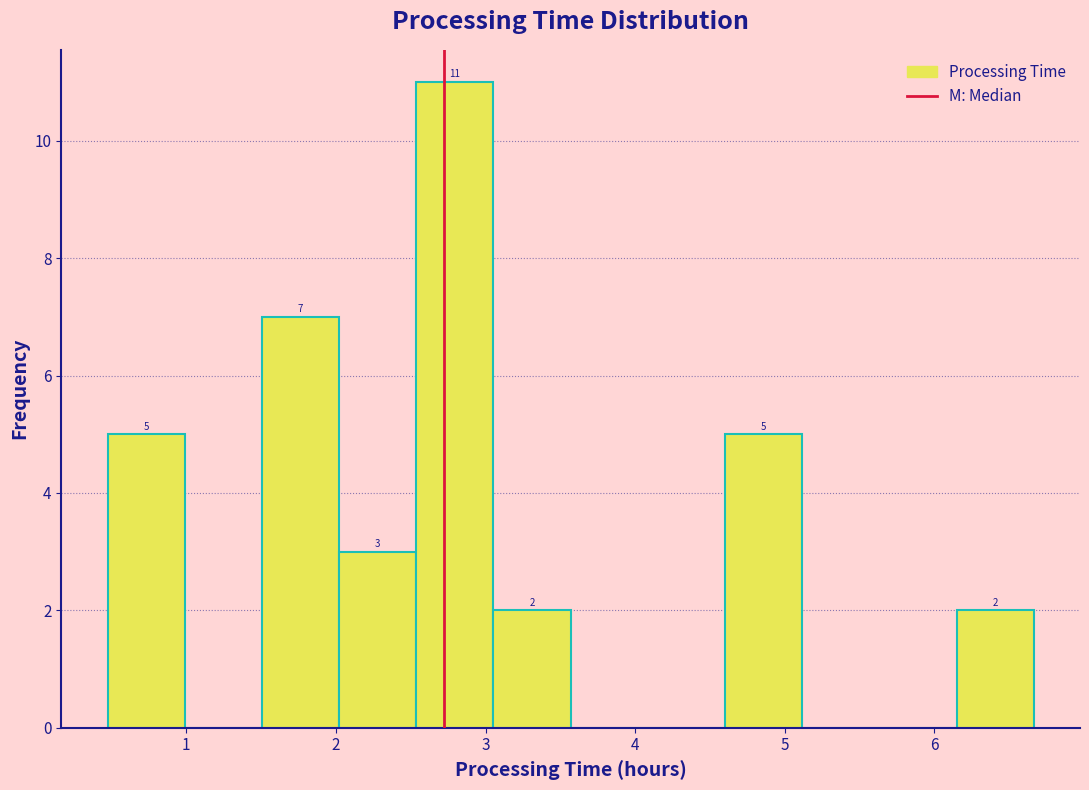

Over which range of the x-axis is the bar tallest?

2.5 to 3.1